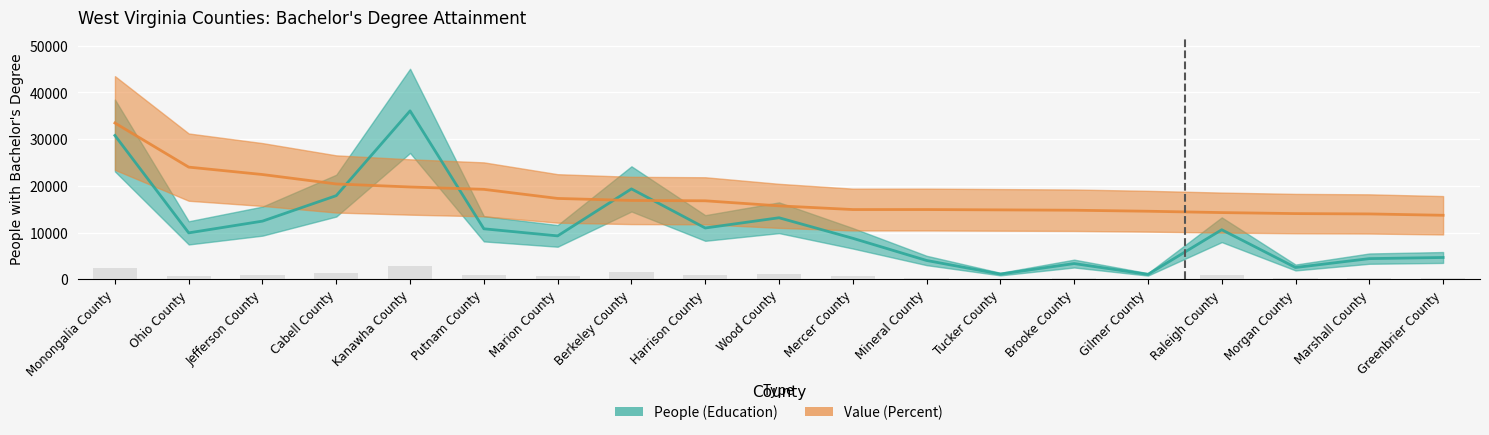

Count the number of data series in this chart.

2